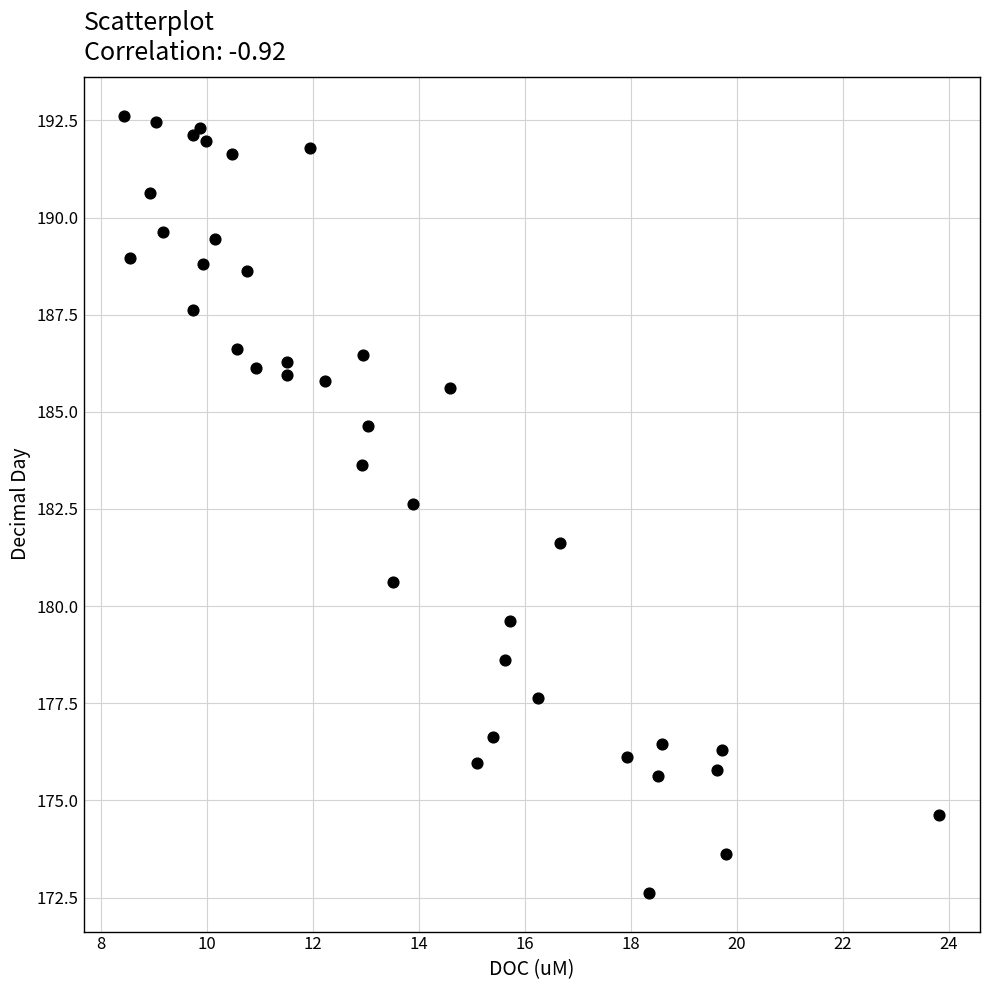

What Y value in the scatter plot is closest to 182?

181.6